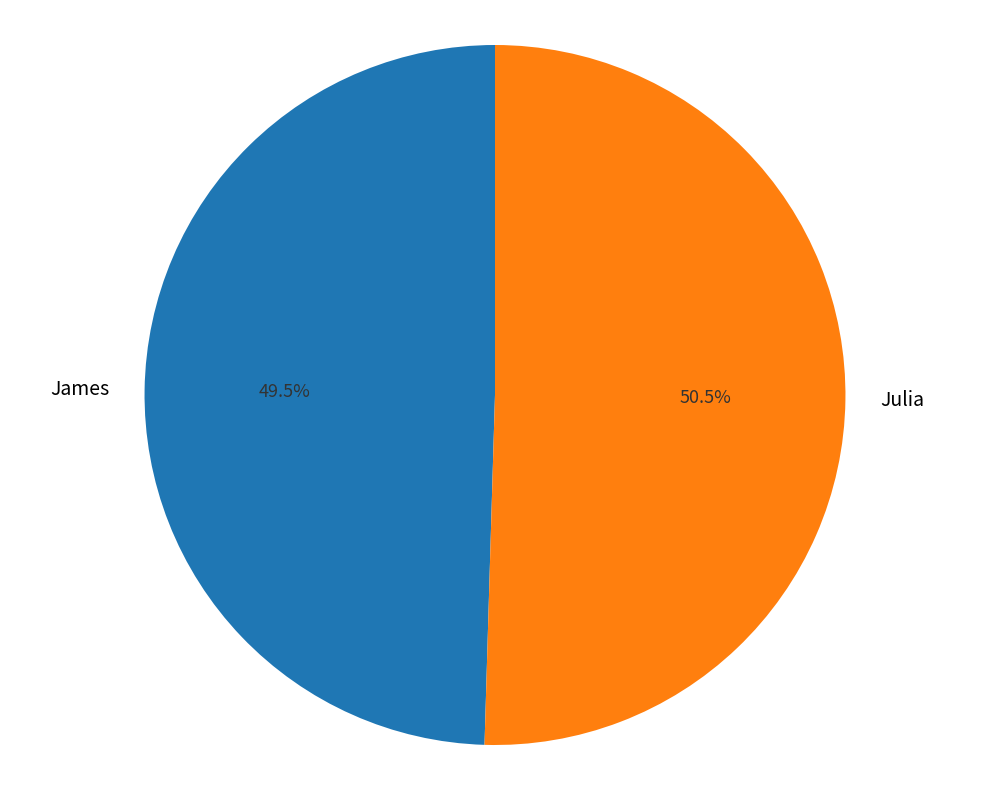

How many segments does this pie chart have?

2